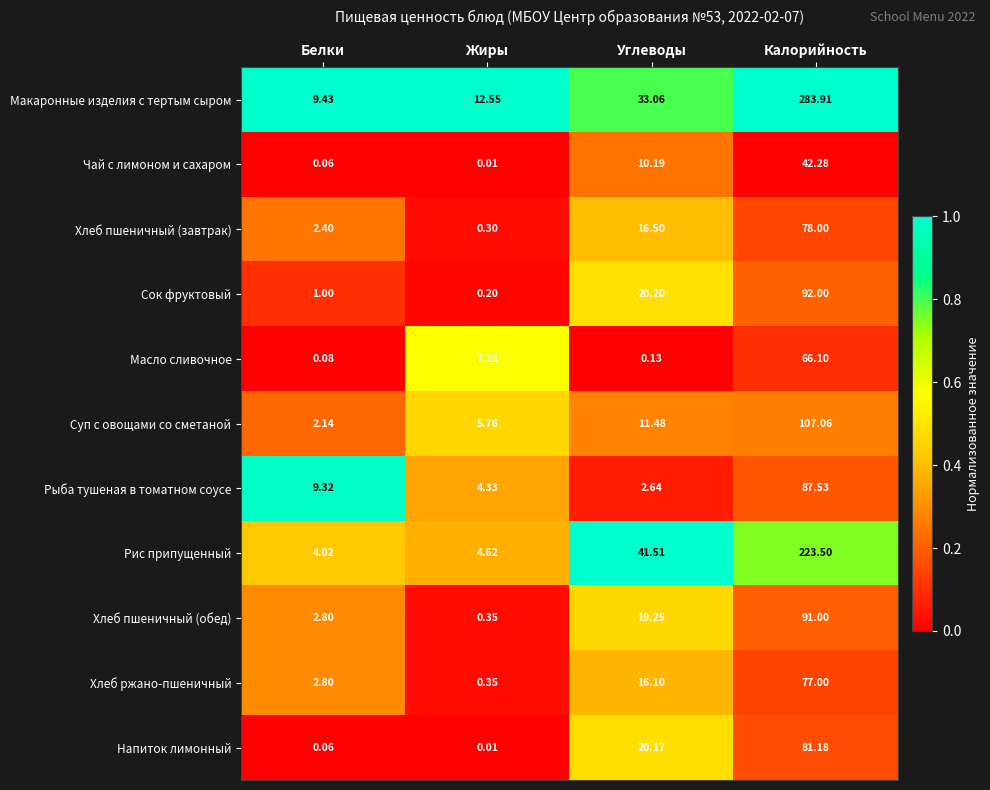

At which category is the sum across all series the highest?

Калорийность